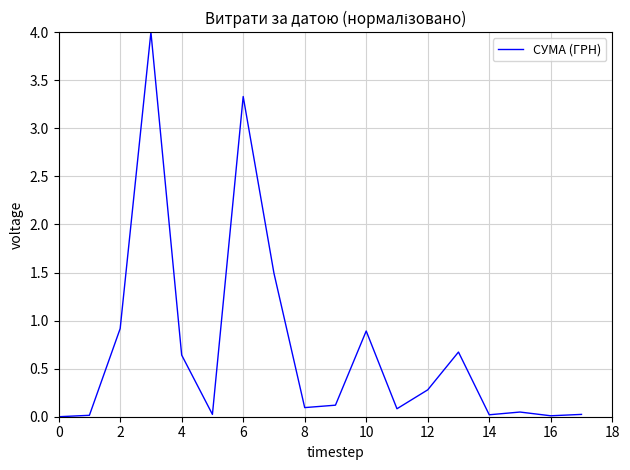

What is the difference between the maximum and minimum values?

4.0